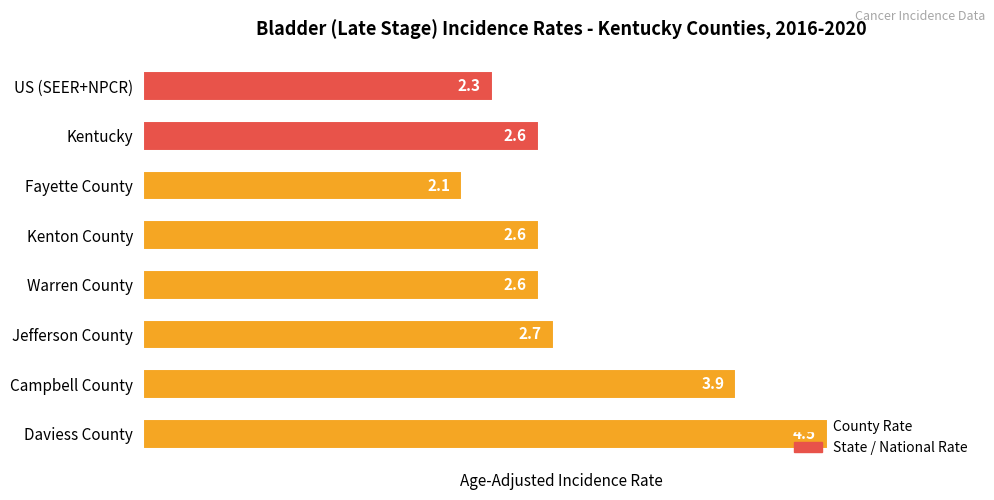

Which label corresponds to the smallest value in the chart?

Fayette County